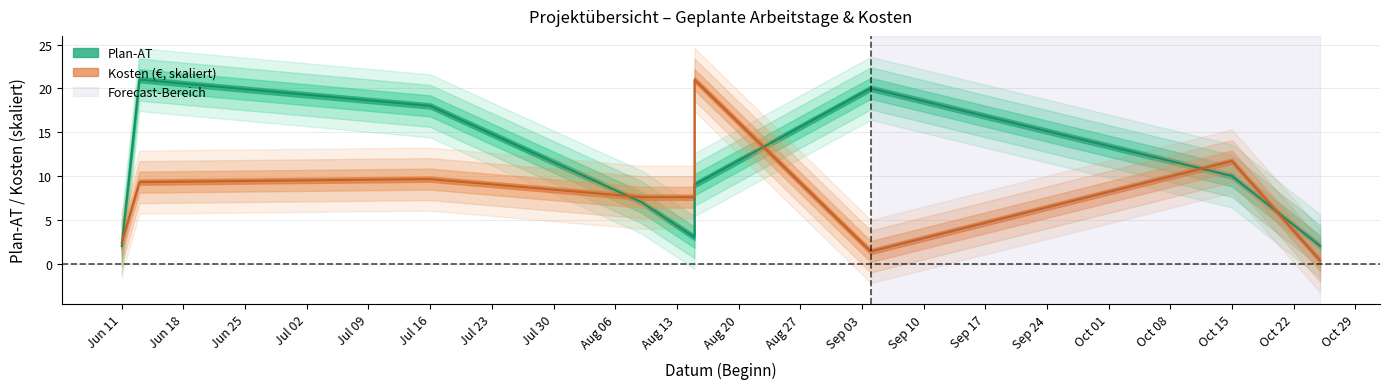

What is the difference between the maximum and second lowest values in the Kosten series?

19.6